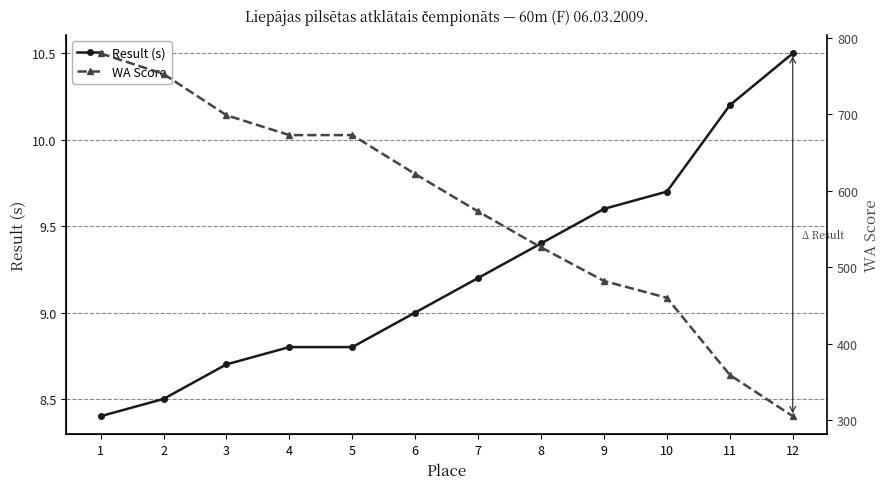

What is the spread (max minus min) of values at 3?

690.3